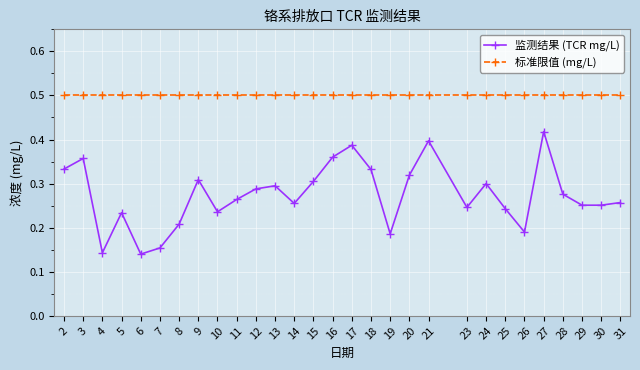

Which series has the largest range (max minus min)?

监测结果 (TCR mg/L)